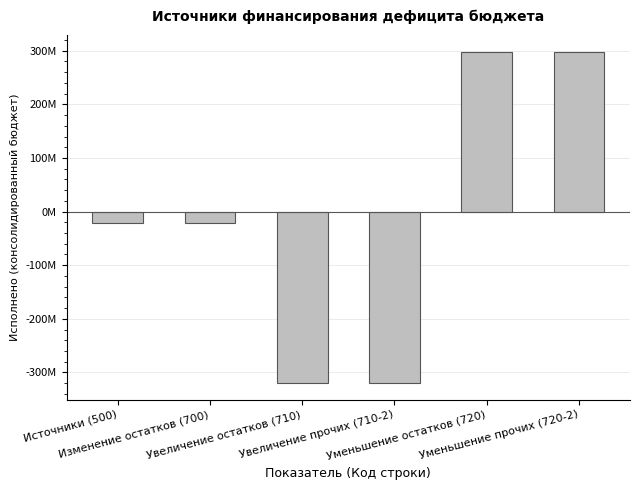

Is it true that the value at Увеличение остатков (710) is -480928256.9?

False